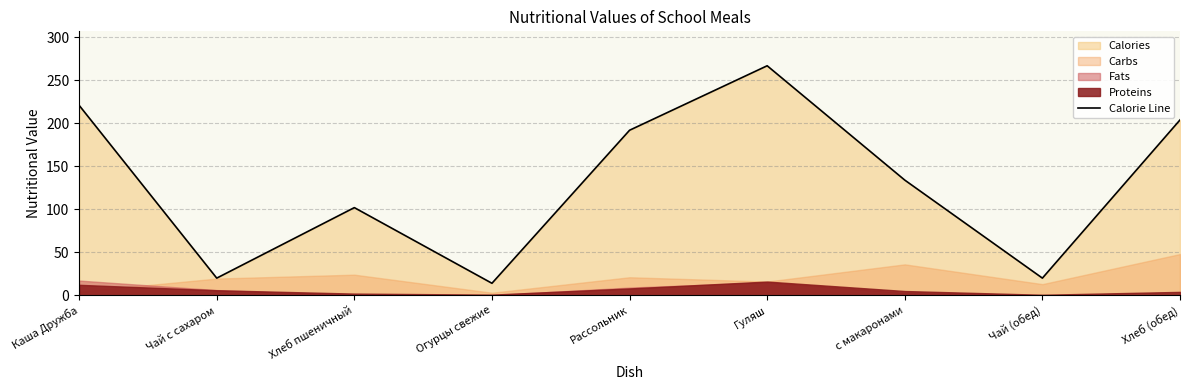

Is it true that Calorie Line equals 104 at Гуляш?

False